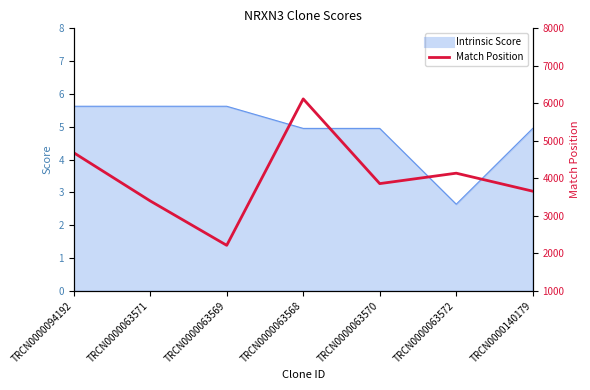

What is the label of the 5th point from the right?

TRCN0000063569